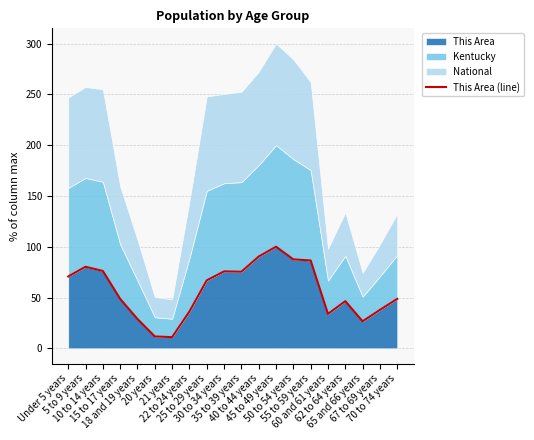

What is the ratio of the value at 60 and 61 years to the value at Under 5 years?

0.5